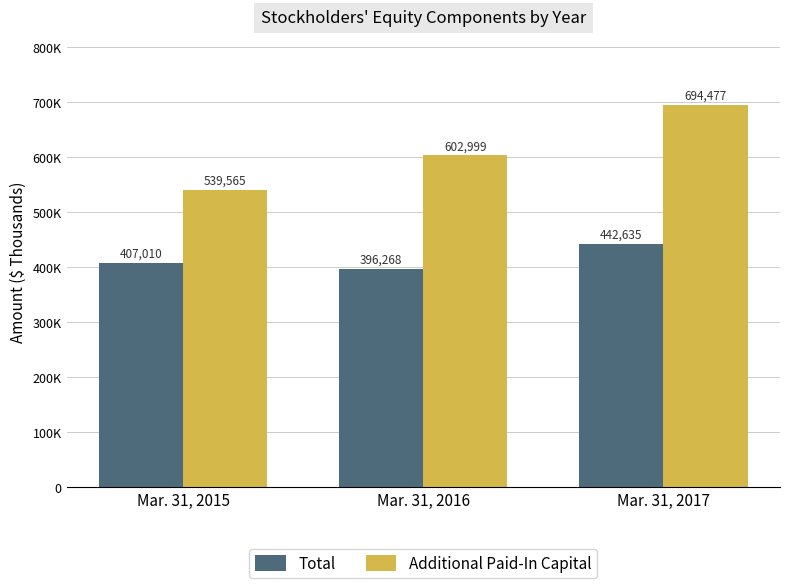

Are the bars grouped side by side (vs. stacked)?

Yes